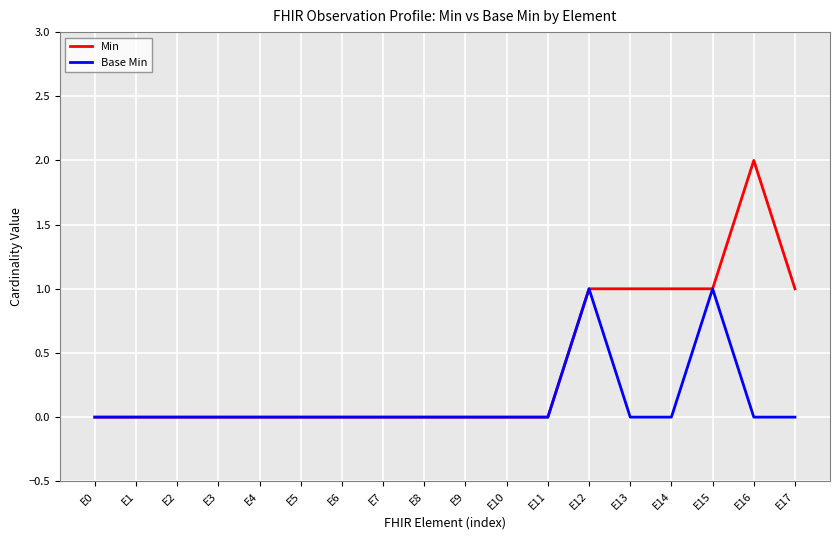

Does the chart display data point markers on the line(s)?

No